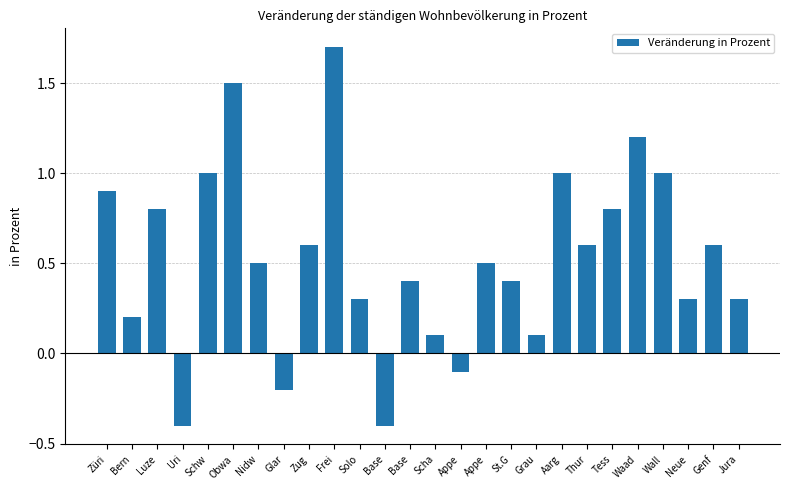

How many negative values are there?

4